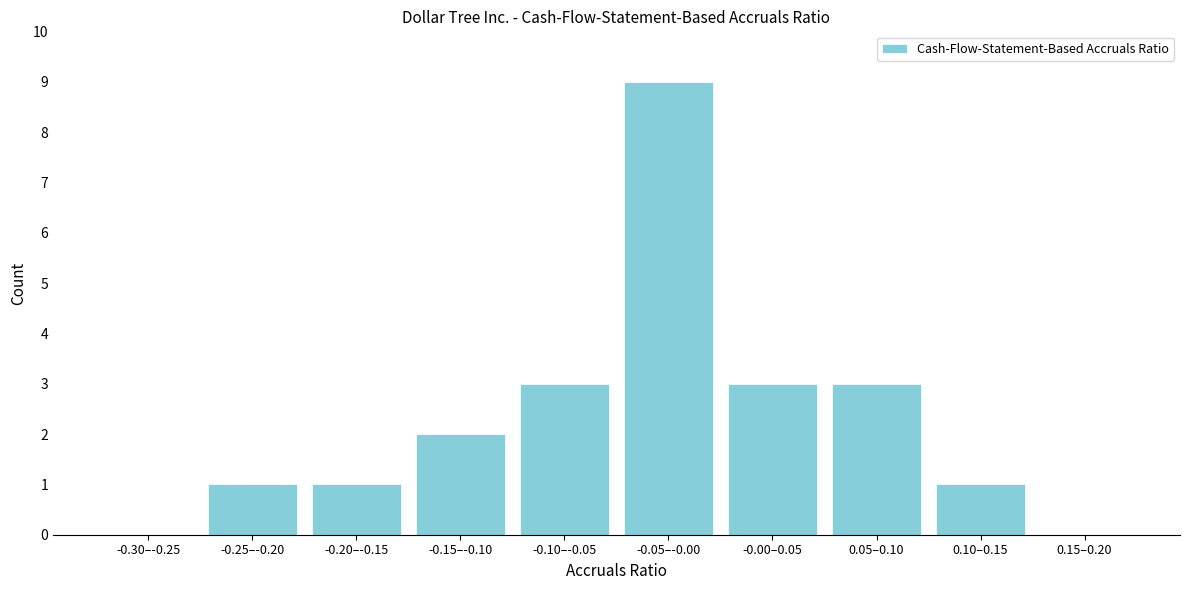

Reading right to left, transcribe all the data shown in this chart.

0.15–0.20=0	0.10–0.15=1	0.05–0.10=3	-0.00–0.05=3	-0.05–-0.00=9	-0.10–-0.05=3	-0.15–-0.10=2	-0.20–-0.15=1	-0.25–-0.20=1	-0.30–-0.25=0